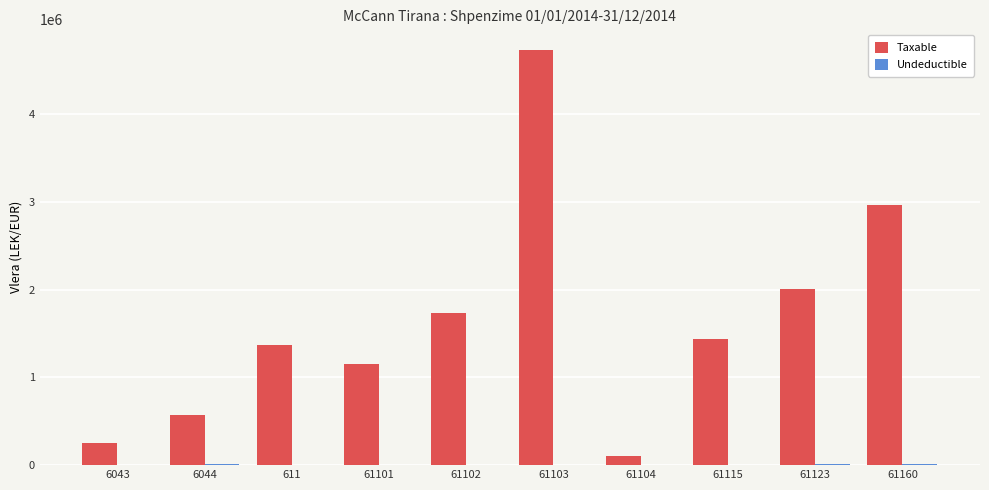

What is the maximum value shown in the chart?

4731146.9